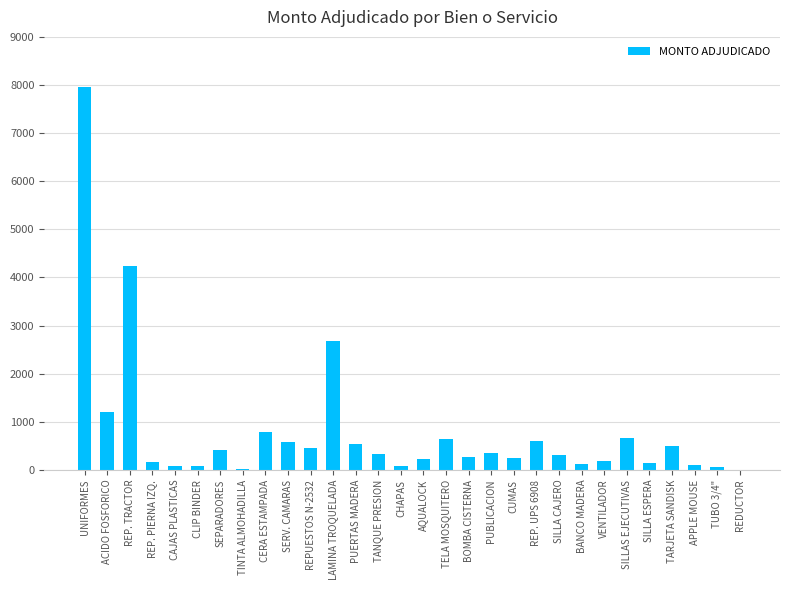

Are the bars horizontal?

No